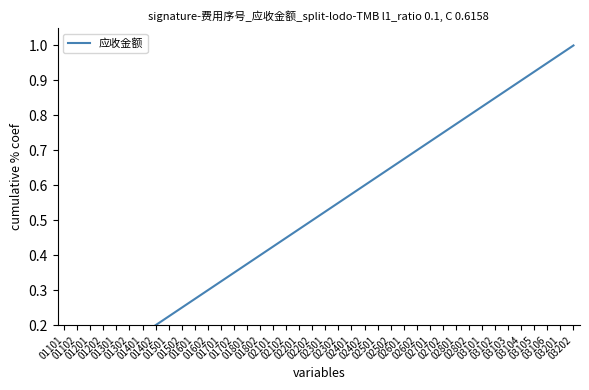

List the labels in order of value, smallest first.

01101, 01102, 01201, 01202, 01301, 01302, 01401, 01402, 01501, 01502, 01601, 01602, 01701, 01702, 01801, 01802, 02101, 02102, 02201, 02202, 02301, 02302, 02401, 02402, 02501, 02502, 02601, 02602, 02701, 02702, 02801, 02802, 03101, 03102, 03103, 03104, 03105, 03106, 03201, 03202